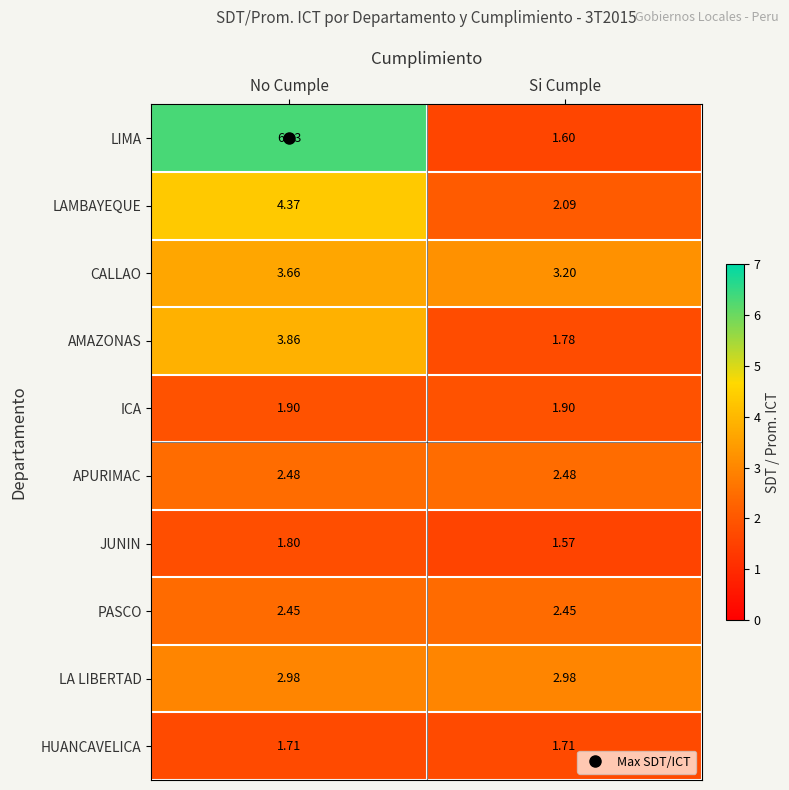

Rank the series by their maximum value, from lowest to highest.

HUANCAVELICA, JUNIN, ICA, PASCO, APURIMAC, LA LIBERTAD, CALLAO, AMAZONAS, LAMBAYEQUE, LIMA